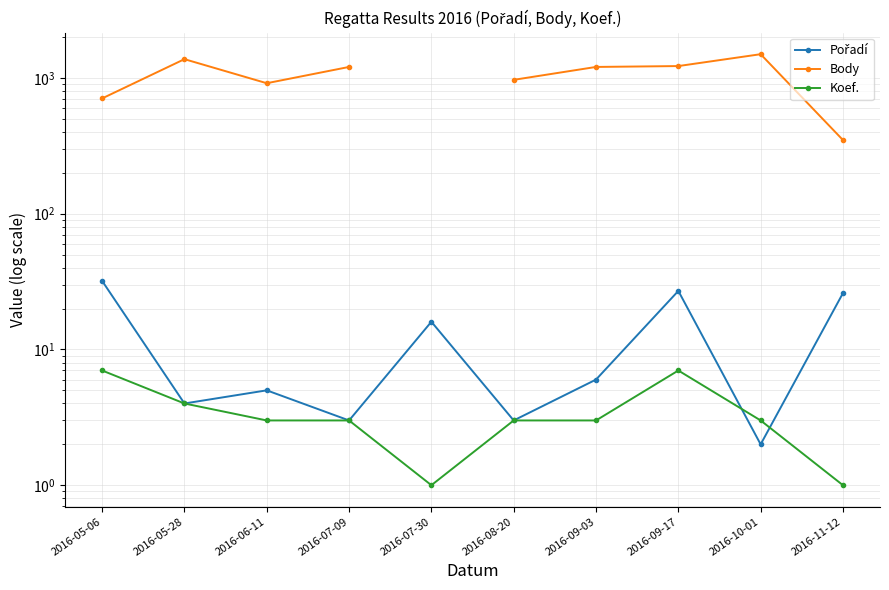

In Body, how many points are higher than both neighbors (excluding endpoints)?

2